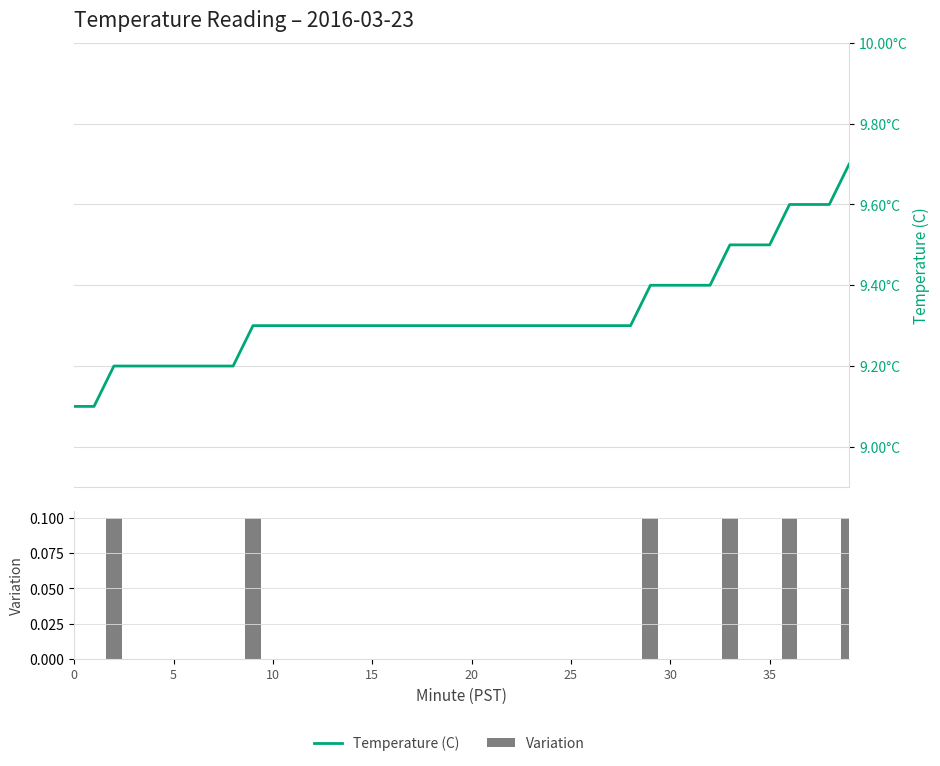

True or false: Temperature (C) has a value of 9.3 at 9.

True